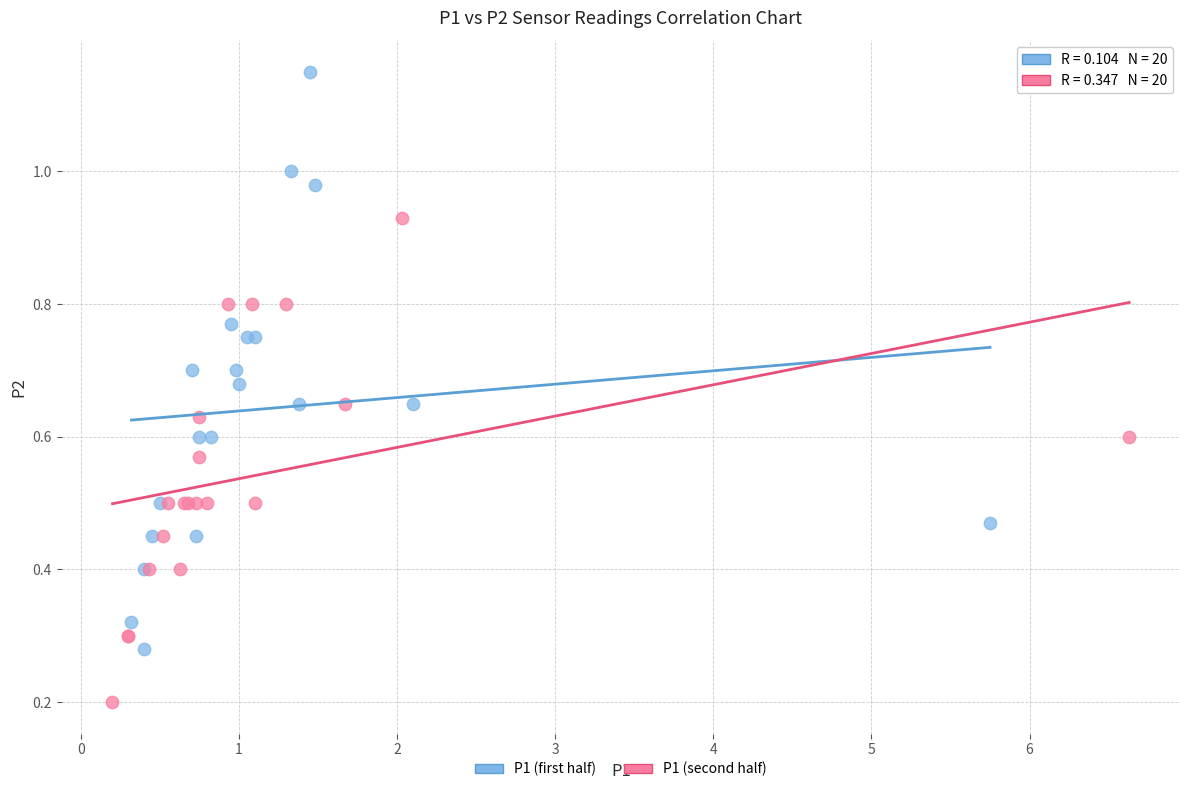

What are all the series names shown in the legend?

P1 (first half), P1 (second half)